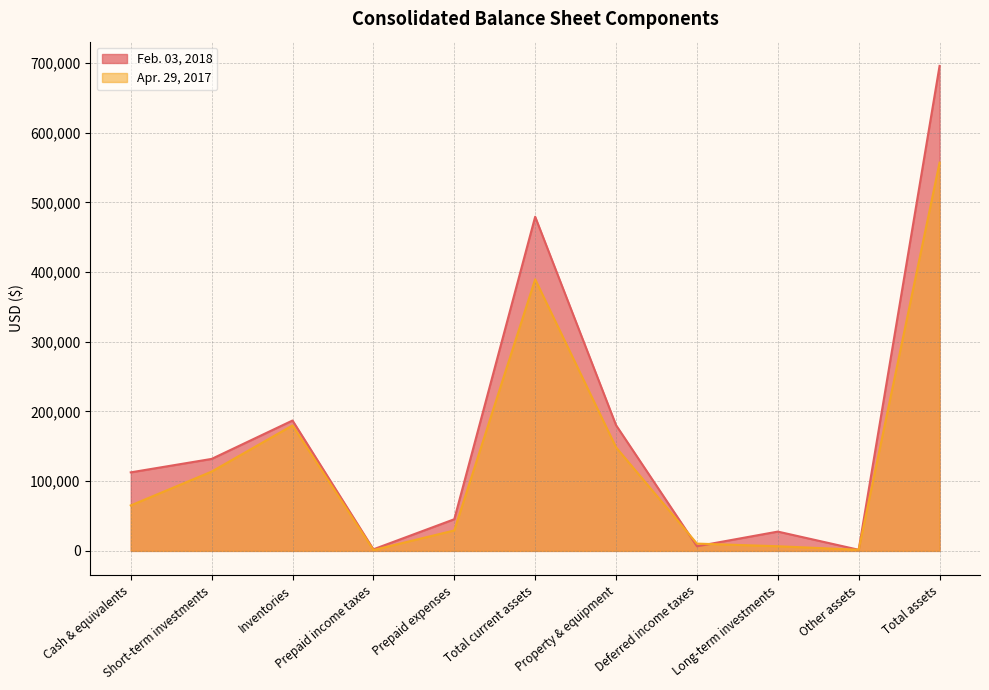

At which label is Feb. 03, 2018 closest to 348663?

Total current assets